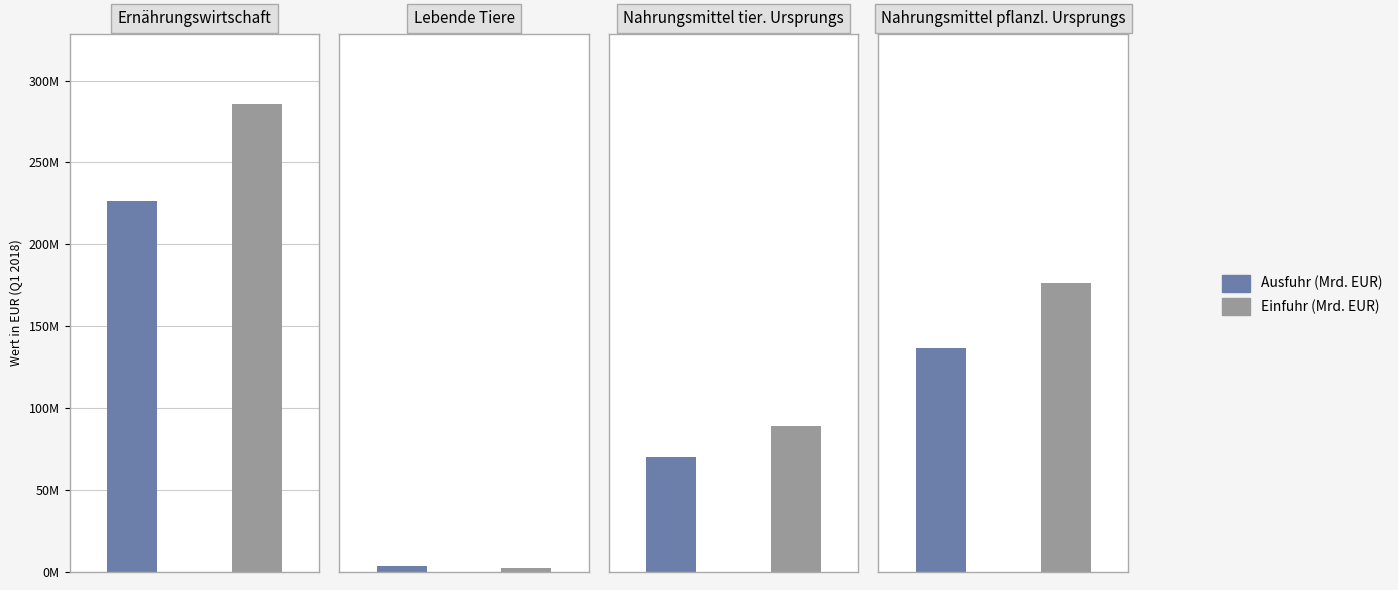

What is the difference between the maximum and second lowest values in the Einfuhr (Mrd. EUR) series?

196305090